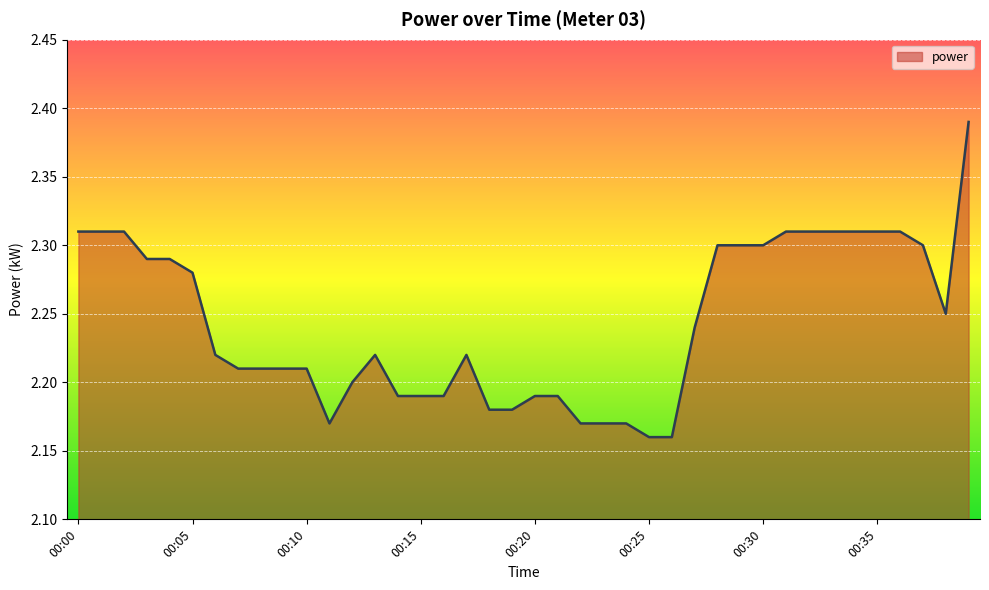

List the labels in order of value, smallest first.

00:25, 00:26, 00:11, 00:22, 00:23, 00:24, 00:18, 00:19, 00:14, 00:15, 00:16, 00:20, 00:21, 00:12, 00:07, 00:08, 00:09, 00:10, 00:06, 00:13, 00:17, 00:27, 00:38, 00:05, 00:03, 00:04, 00:28, 00:29, 00:30, 00:37, 00:00, 00:01, 00:02, 00:31, 00:32, 00:33, 00:34, 00:35, 00:36, 00:39